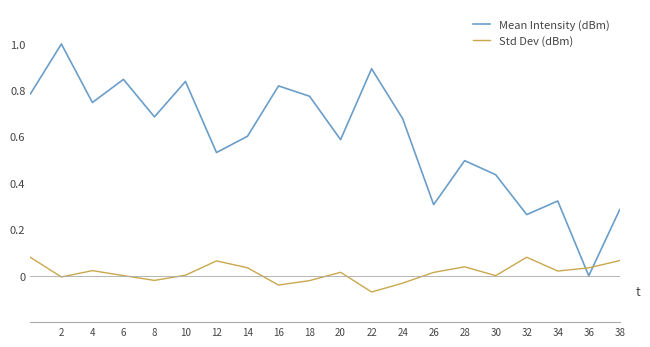

What is the maximum value shown in the chart?

1.0